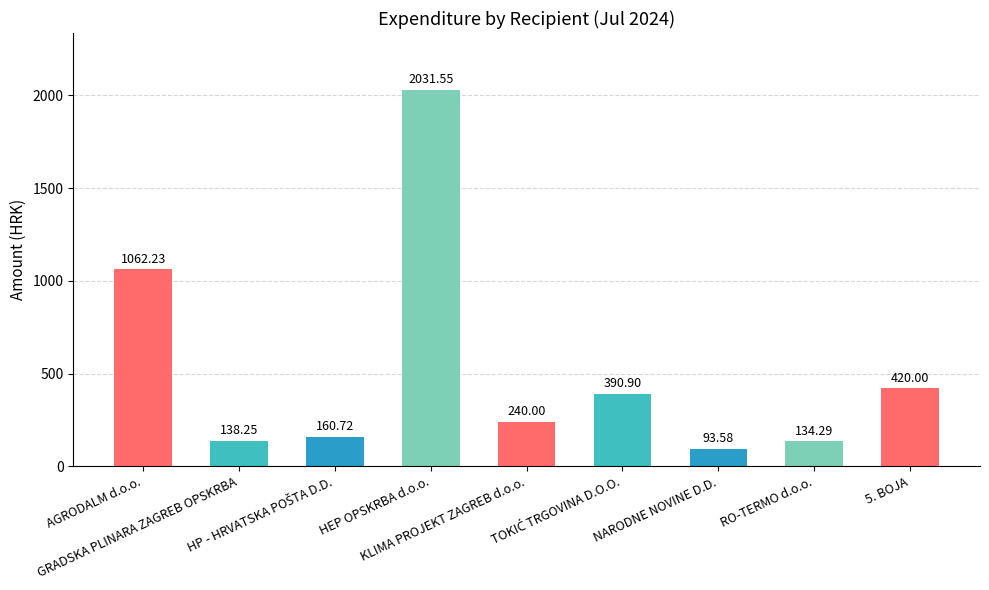

Between KLIMA PROJEKT ZAGREB d.o.o. and 5. BOJA, which is larger?

5. BOJA